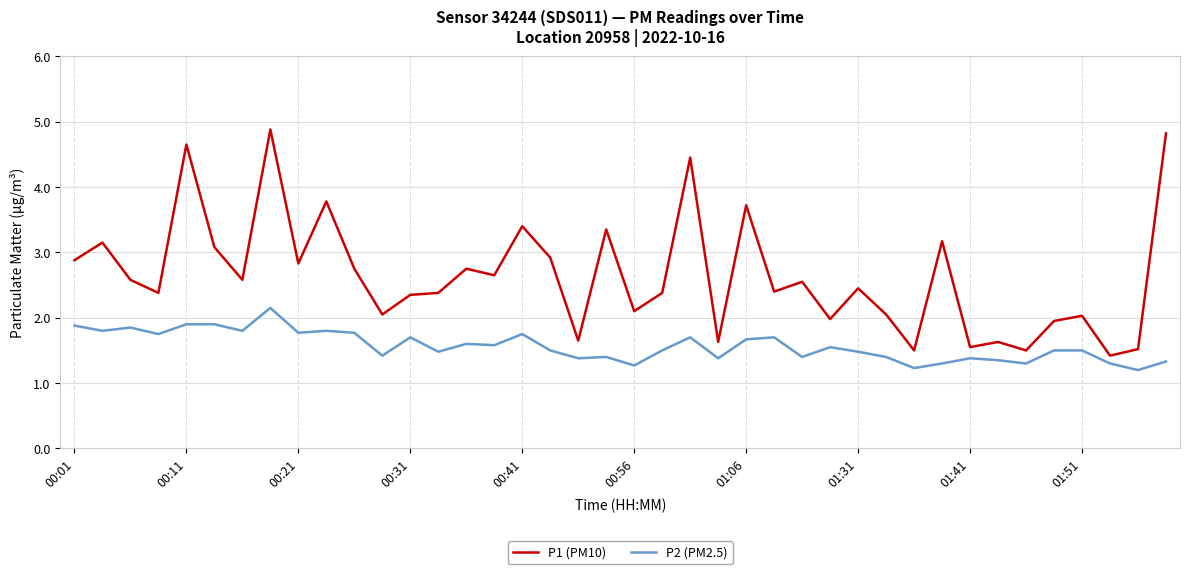

What is the maximum value shown in the chart?

4.9